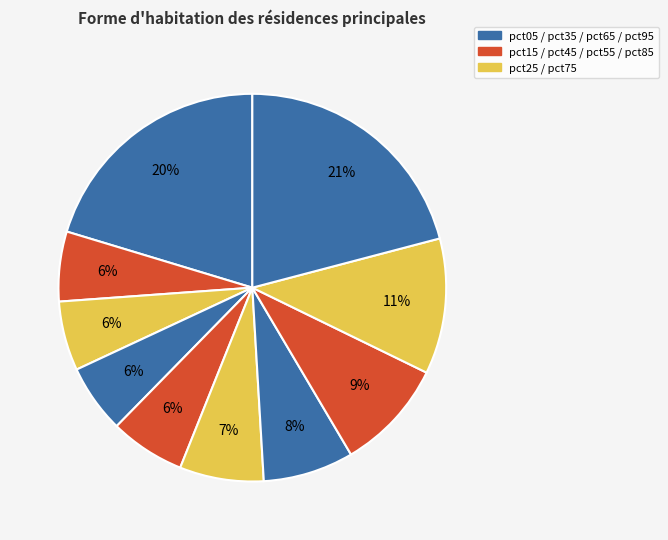

How many segments does this pie chart have?

10